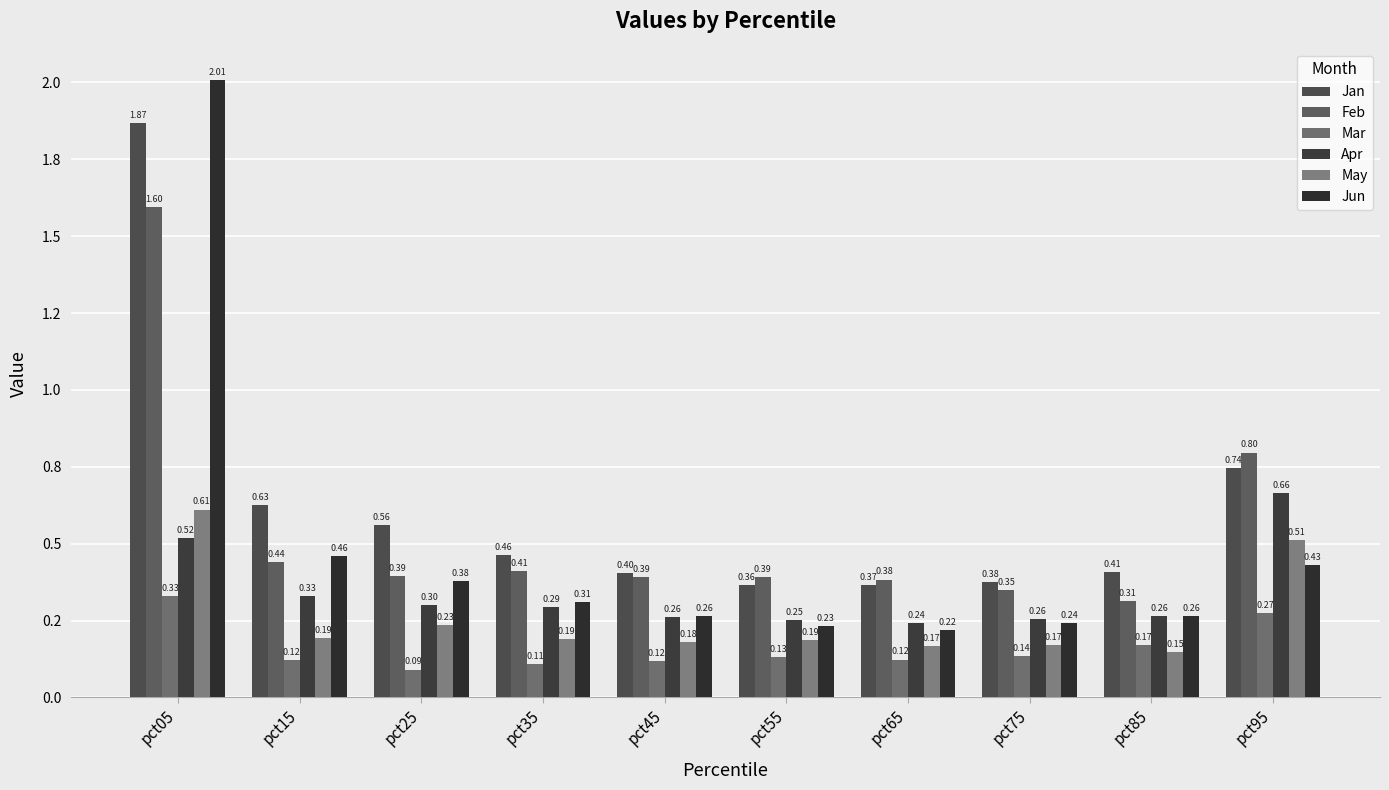

What is the average value of the Jan series?

0.6